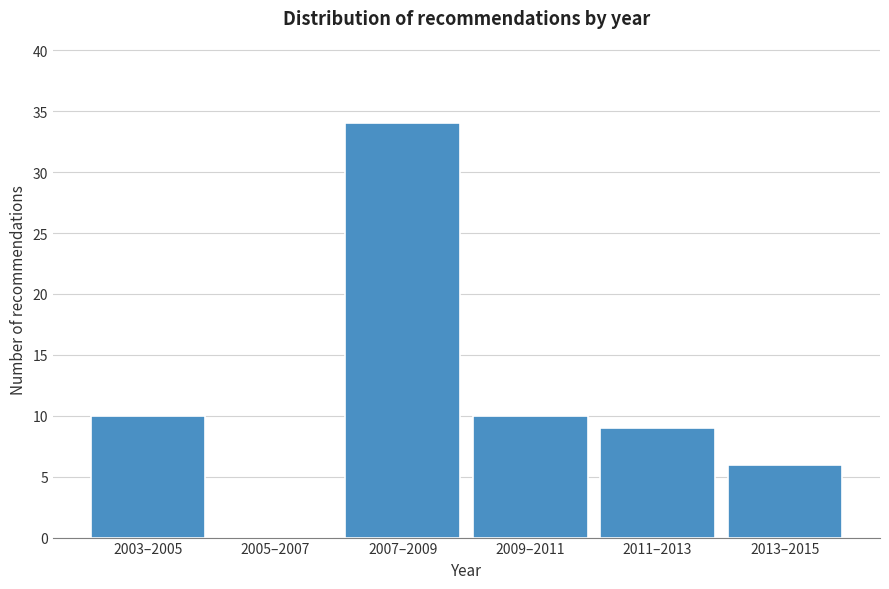

Reading left to right, what are all the values shown in this chart?

2003–2005=10	2005–2007=0	2007–2009=34	2009–2011=10	2011–2013=9	2013–2015=6